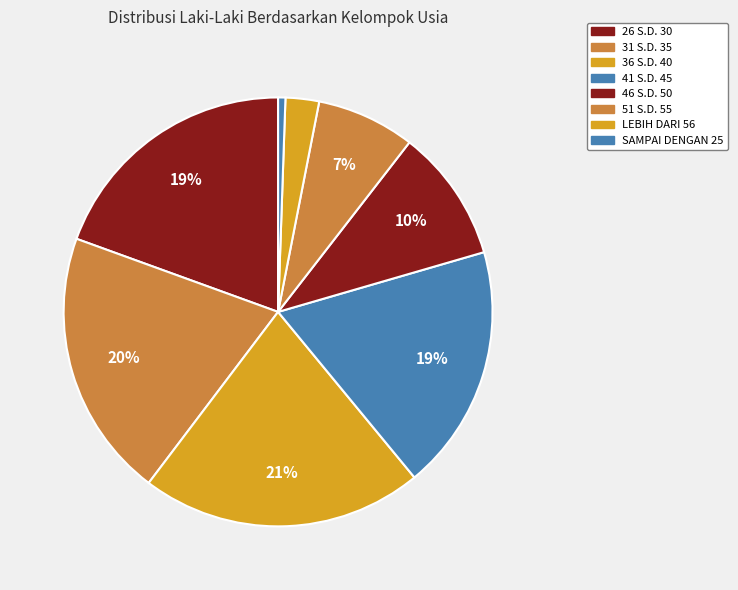

Is the sum of LEBIH DARI 56 and 41 S.D. 45 greater than half?

No